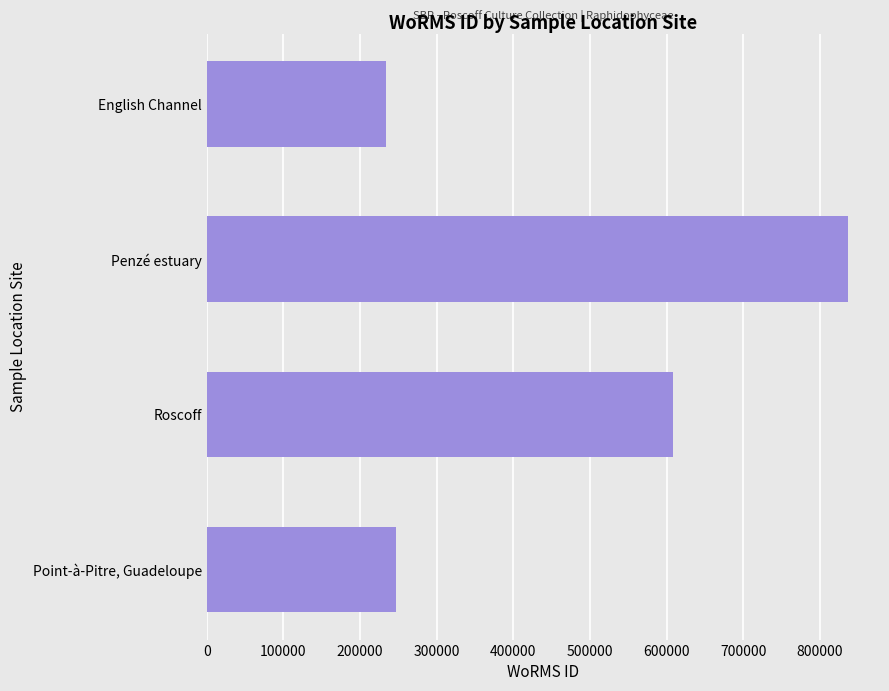

The value at Penzé estuary is 836517. True or false?

True